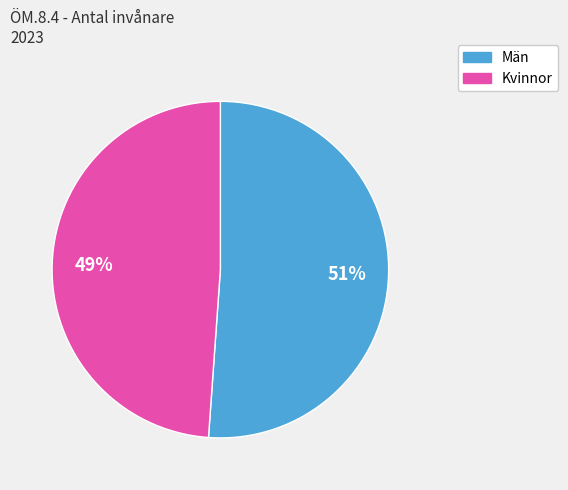

Is it true that Män is 57% of the pie?

False